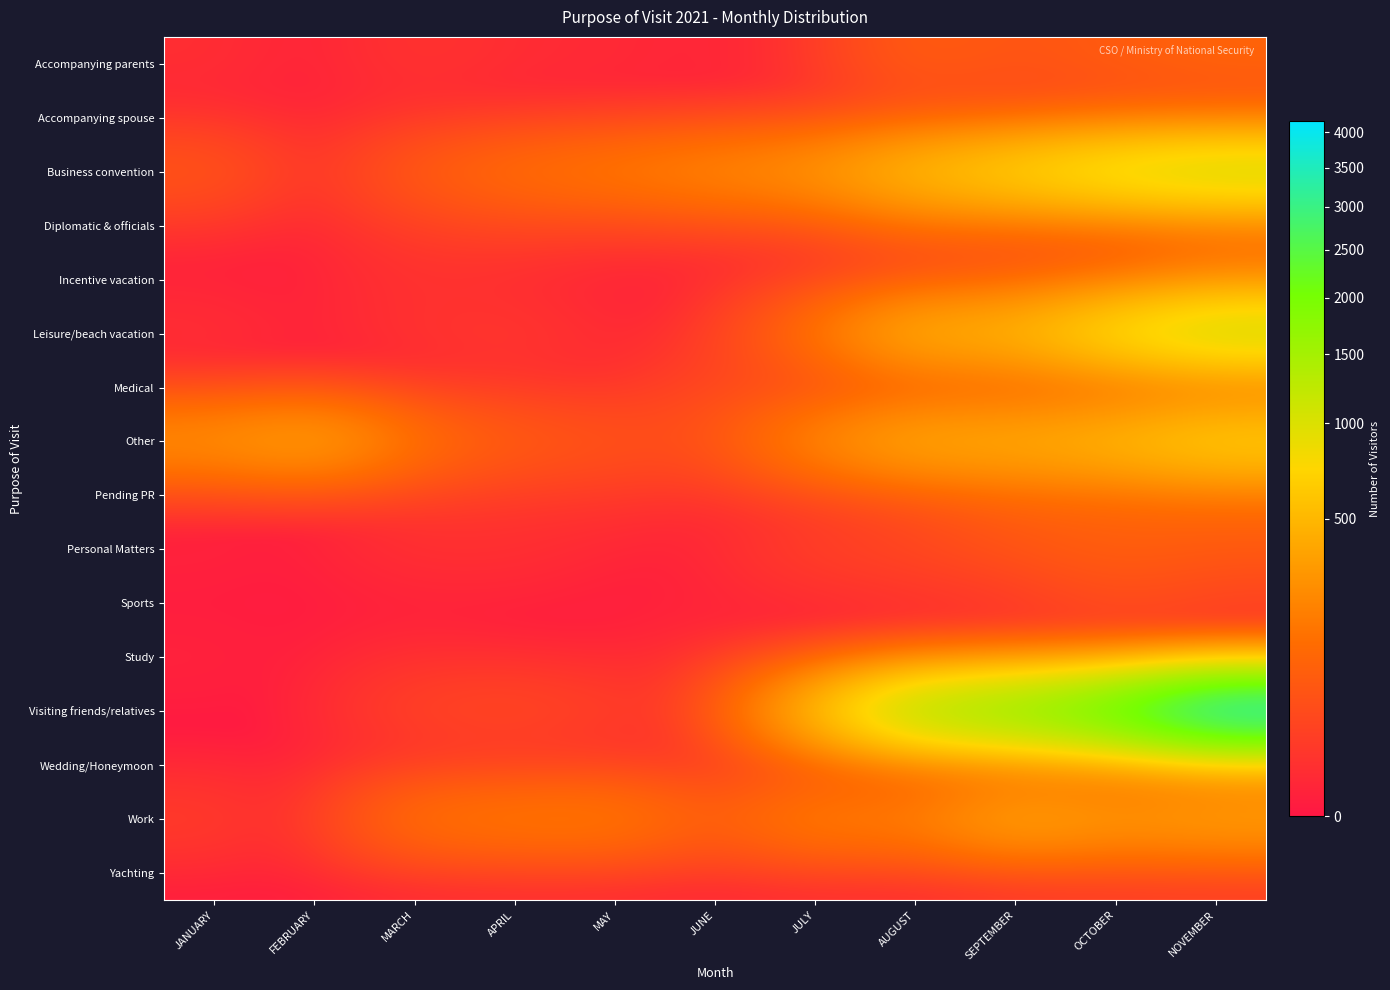

Reading left to right, list all the values displayed in this chart.

Accompanying parents: JANUARY=5	FEBRUARY=0	MARCH=9	APRIL=4	MAY=3	JUNE=1	JULY=7	AUGUST=80	SEPTEMBER=54	OCTOBER=74	NOVEMBER=99
Accompanying spouse: JANUARY=1	FEBRUARY=0	MARCH=3	APRIL=0	MAY=1	JUNE=1	JULY=7	AUGUST=20	SEPTEMBER=22	OCTOBER=33	NOVEMBER=26
Business convention: JANUARY=66	FEBRUARY=0	MARCH=75	APRIL=144	MAY=188	JUNE=254	JULY=326	AUGUST=586	SEPTEMBER=793	OCTOBER=1069	NOVEMBER=1236
Diplomatic & officials: JANUARY=4	FEBRUARY=0	MARCH=15	APRIL=22	MAY=11	JUNE=16	JULY=25	AUGUST=93	SEPTEMBER=73	OCTOBER=70	NOVEMBER=100
Incentive vacation: JANUARY=0	FEBRUARY=0	MARCH=7	APRIL=2	MAY=0	JUNE=0	JULY=8	AUGUST=14	SEPTEMBER=45	OCTOBER=91	NOVEMBER=182
Leisure/beach vacation: JANUARY=6	FEBRUARY=0	MARCH=8	APRIL=13	MAY=2	JUNE=7	JULY=154	AUGUST=503	SEPTEMBER=527	OCTOBER=914	NOVEMBER=1246
Medical: JANUARY=0	FEBRUARY=0	MARCH=0	APRIL=5	MAY=2	JUNE=32	JULY=14	AUGUST=23	SEPTEMBER=32	OCTOBER=39	NOVEMBER=61
Other: JANUARY=294	FEBRUARY=422	MARCH=149	APRIL=80	MAY=56	JUNE=48	JULY=256	AUGUST=458	SEPTEMBER=457	OCTOBER=558	NOVEMBER=747
Pending PR: JANUARY=1	FEBRUARY=0	MARCH=11	APRIL=9	MAY=9	JUNE=3	JULY=10	AUGUST=37	SEPTEMBER=94	OCTOBER=99	NOVEMBER=121
Personal Matters: JANUARY=1	FEBRUARY=0	MARCH=6	APRIL=6	MAY=1	JUNE=1	JULY=21	AUGUST=30	SEPTEMBER=55	OCTOBER=87	NOVEMBER=66
Sports: JANUARY=0	FEBRUARY=0	MARCH=0	APRIL=0	MAY=0	JUNE=1	JULY=1	AUGUST=2	SEPTEMBER=2	OCTOBER=35	NOVEMBER=18
Study: JANUARY=1	FEBRUARY=0	MARCH=4	APRIL=1	MAY=1	JUNE=4	JULY=4	AUGUST=25	SEPTEMBER=36	OCTOBER=23	NOVEMBER=26
Visiting friends/relatives: JANUARY=0	FEBRUARY=0	MARCH=26	APRIL=37	MAY=18	JUNE=21	JULY=574	AUGUST=1593	SEPTEMBER=1953	OCTOBER=2622	NOVEMBER=4174
Wedding/Honeymoon: JANUARY=0	FEBRUARY=0	MARCH=0	APRIL=0	MAY=1	JUNE=1	JULY=6	AUGUST=12	SEPTEMBER=20	OCTOBER=44	NOVEMBER=84
Work: JANUARY=18	FEBRUARY=1	MARCH=160	APRIL=190	MAY=200	JUNE=82	JULY=224	AUGUST=211	SEPTEMBER=444	OCTOBER=335	NOVEMBER=389
Yachting: JANUARY=0	FEBRUARY=0	MARCH=0	APRIL=1	MAY=0	JUNE=0	JULY=1	AUGUST=0	SEPTEMBER=3	OCTOBER=10	NOVEMBER=11